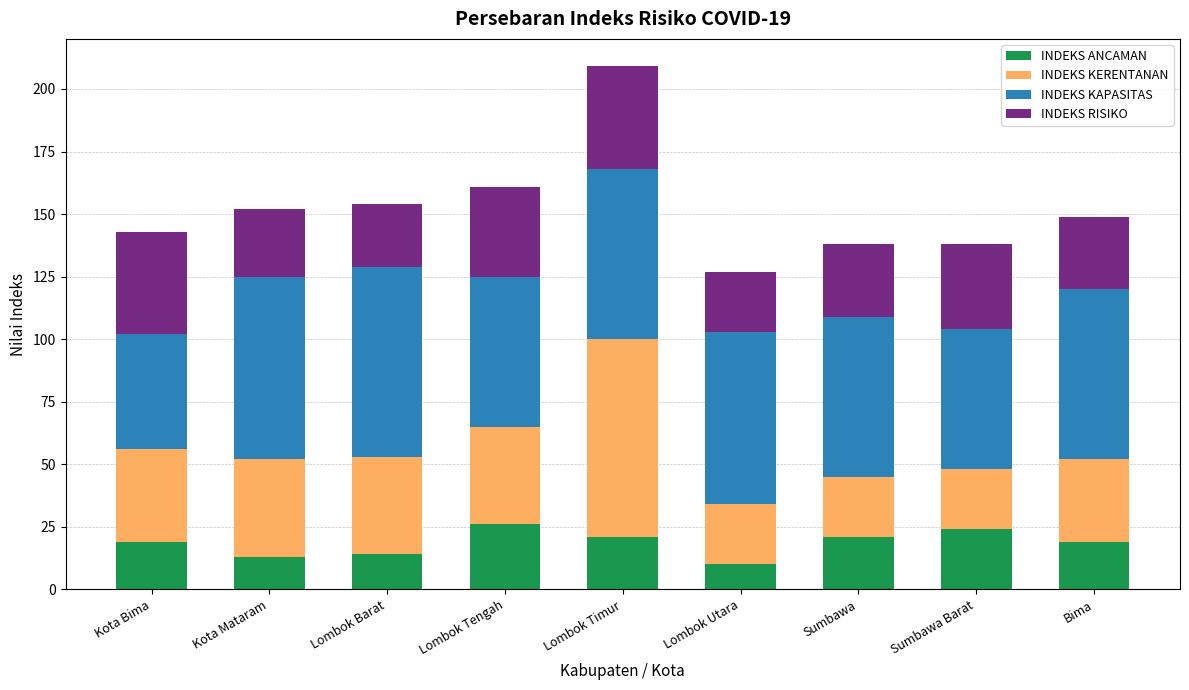

What is the lowest value of the INDEKS ANCAMAN series?

10